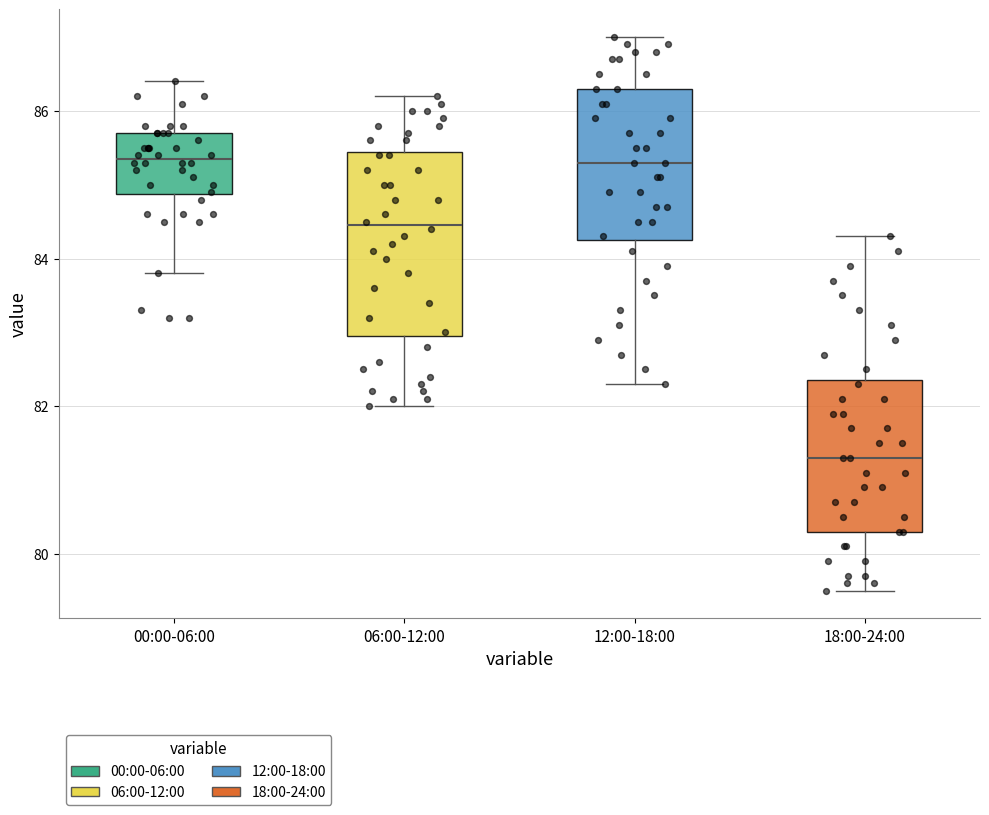

Reading left to right, read every box against the y-axis: the position of its median line, the range the box covers, and the ends of its whiskers. The values are not printed on the chart, so give them approximately, as read against the axis.

00:00-06:00: median 85.4, box 84.8 to 85.8, whiskers 83.8 to 86.4
06:00-12:00: median 84.4, box 83.0 to 85.4, whiskers 82.0 to 86.2
12:00-18:00: median 85.4, box 84.2 to 86.4, whiskers 82.4 to 87.0
18:00-24:00: median 81.4, box 80.4 to 82.4, whiskers 79.6 to 84.4